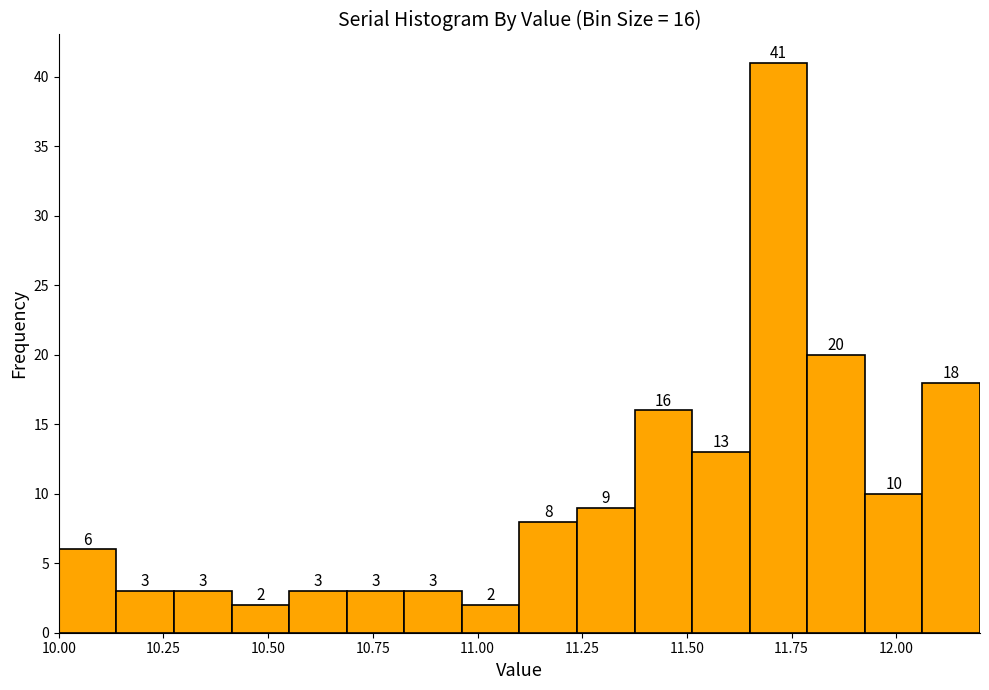

Read against the x-axis, roughly where is the centre of the tallest bar?

11.70